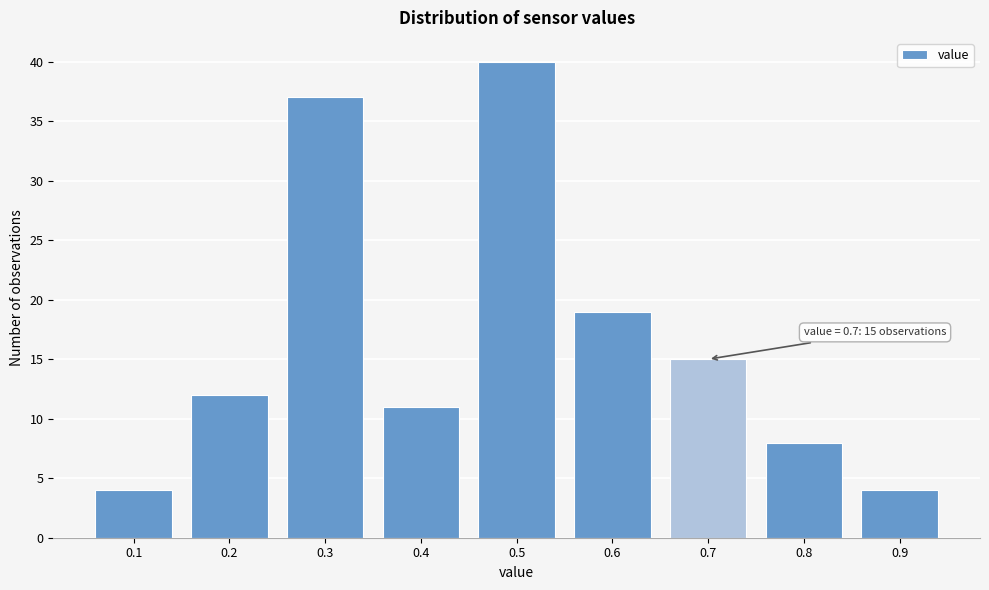

Over which range of the x-axis is the bar tallest?

0.45 to 0.55